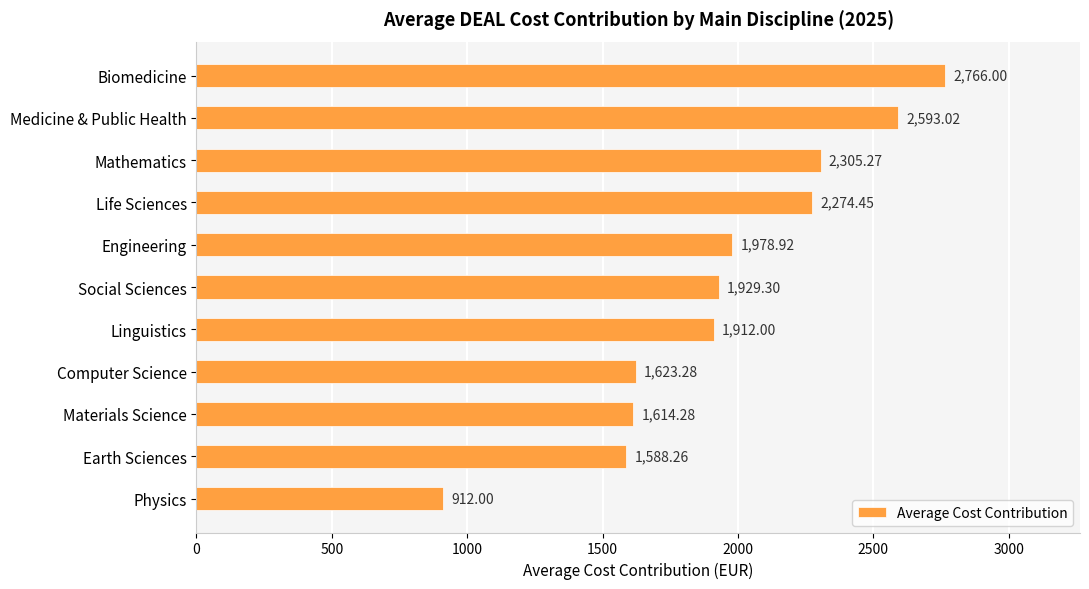

How many data points are less than 1929?

5